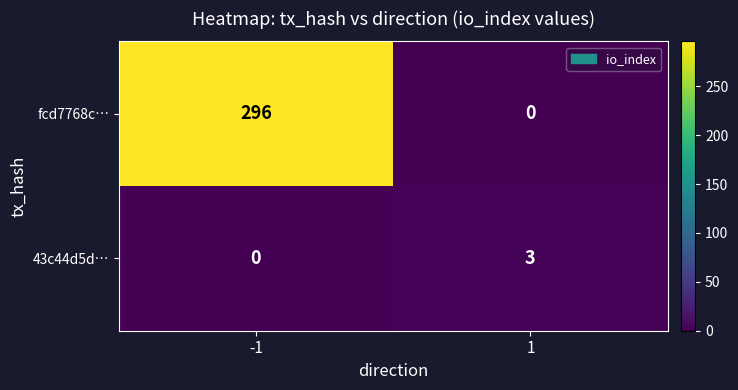

The 43c44d5d… series shows 1 at -1. True or false?

False